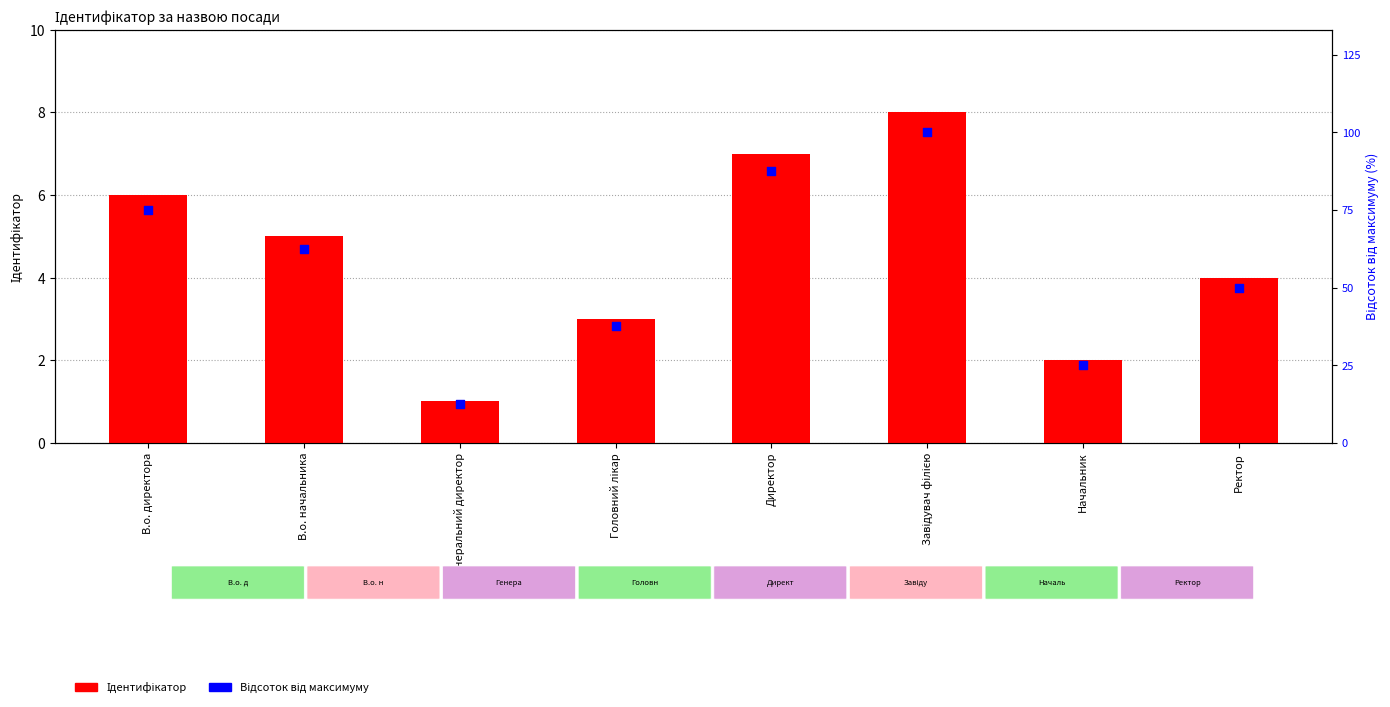

At how many categories does at least one series exceed 6?

8